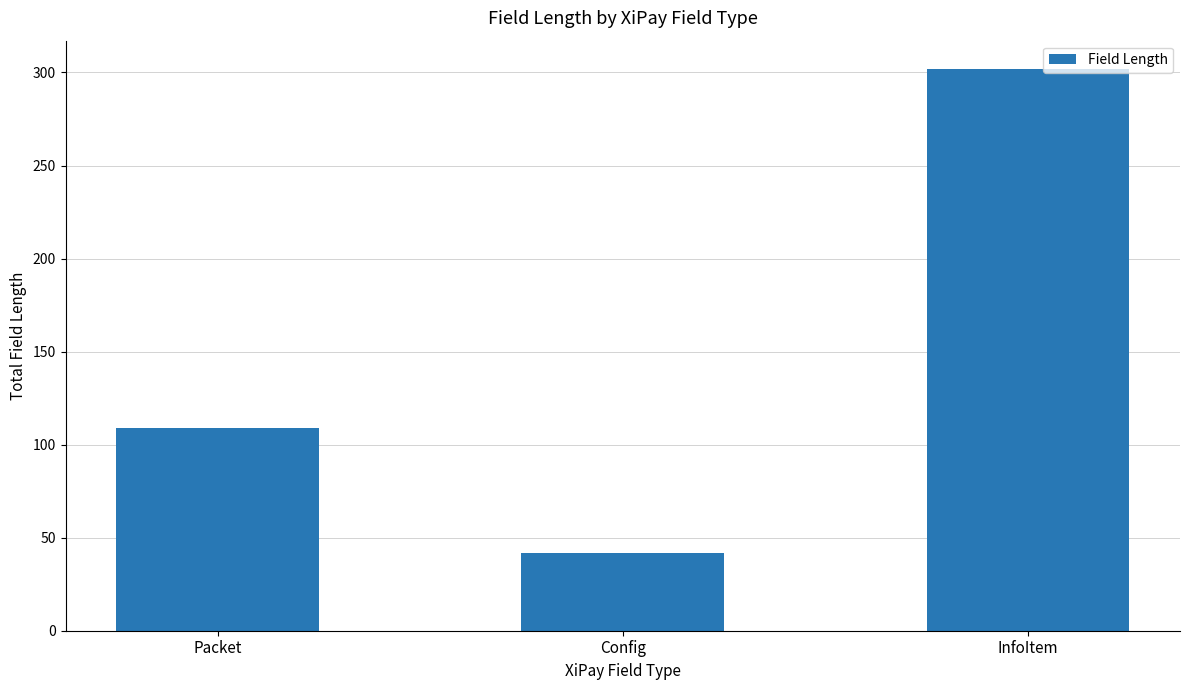

Rank the categories by value from lowest to highest.

Config, Packet, InfoItem